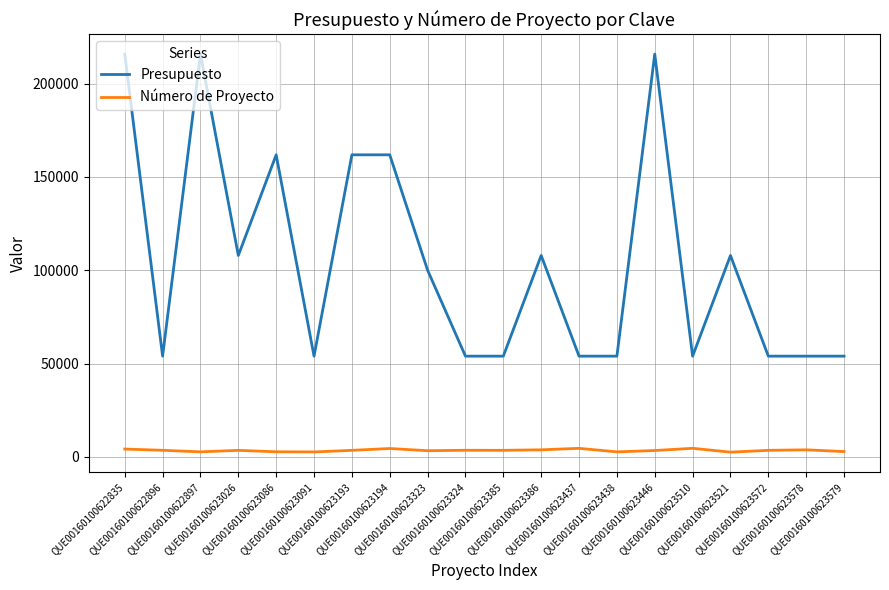

True or false: Número de Proyecto and Presupuesto cross at least once.

False